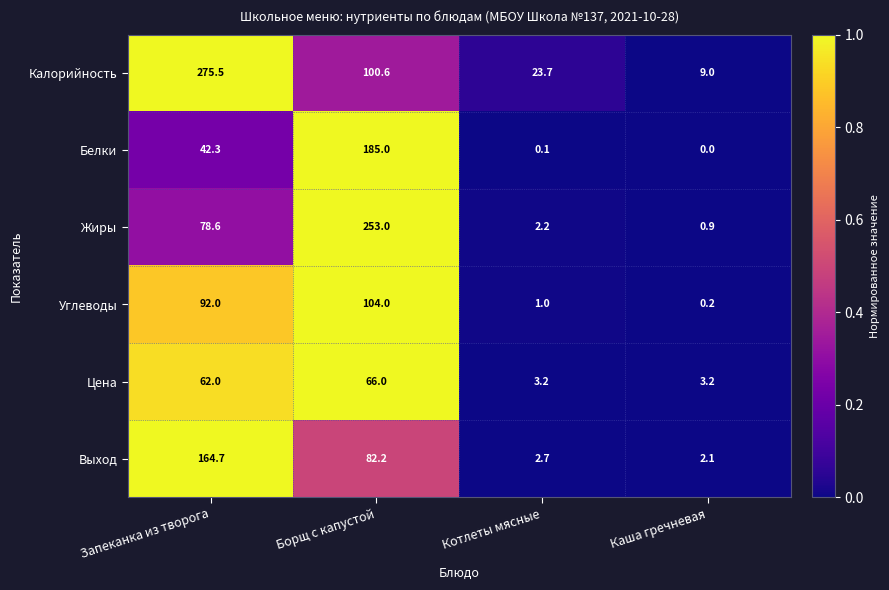

How many series are shown in this chart?

6